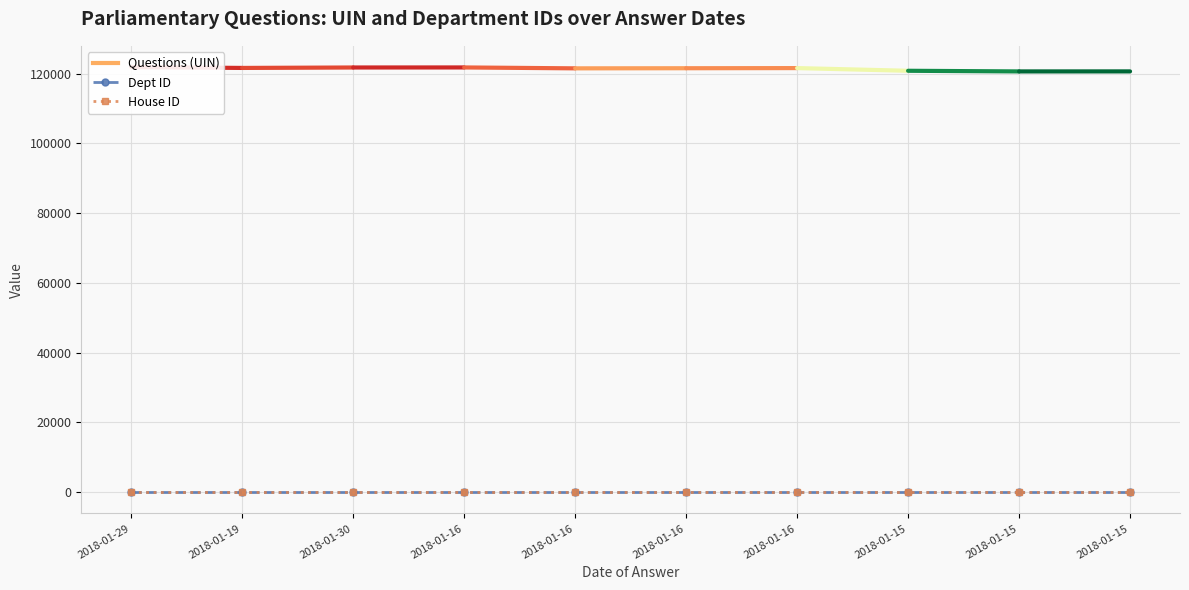

True or false: House ID has a value of 2 at 2018-01-15.

False